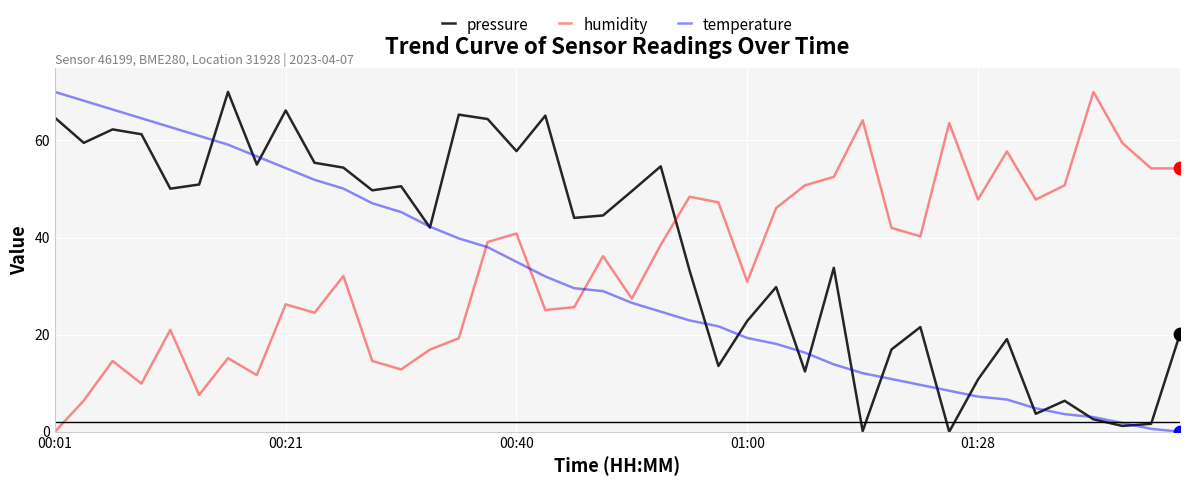

How many intersections are there between pressure and humidity?

1